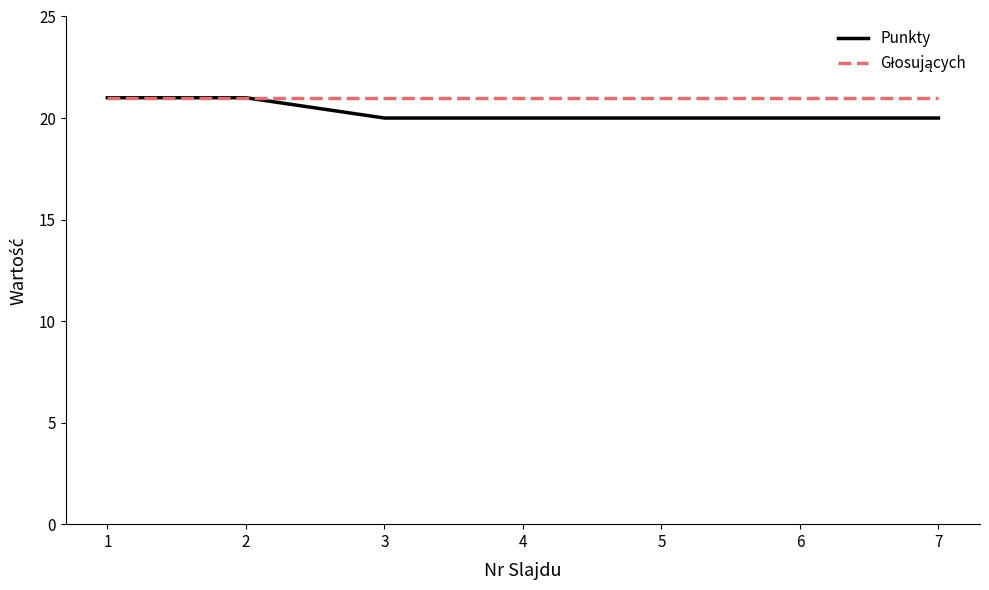

Which series has the widest spread of values?

Punkty